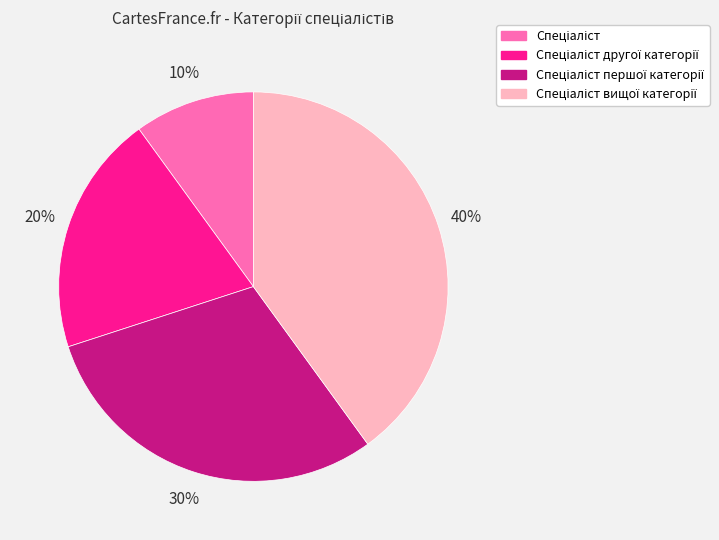

Count the number of slices in the pie.

4